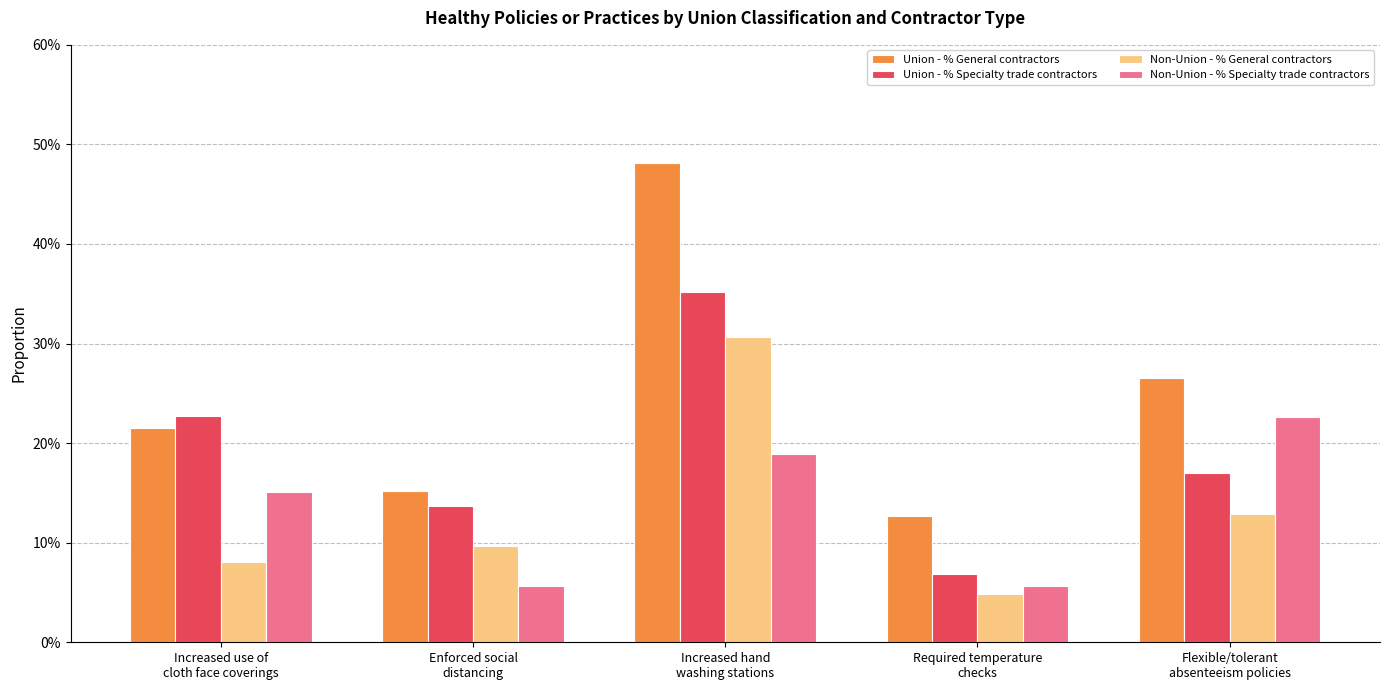

Does the chart contain any negative values?

No